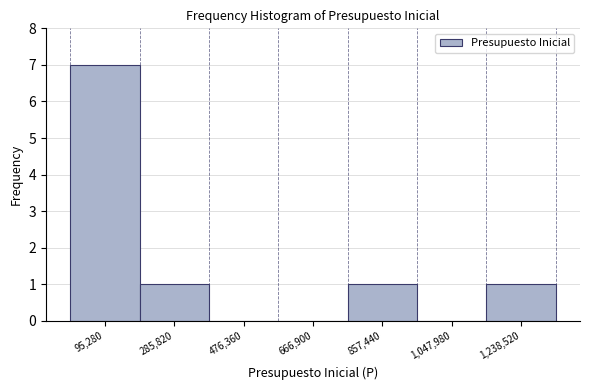

Over which range of the x-axis is the bar tallest?

0 to 200000